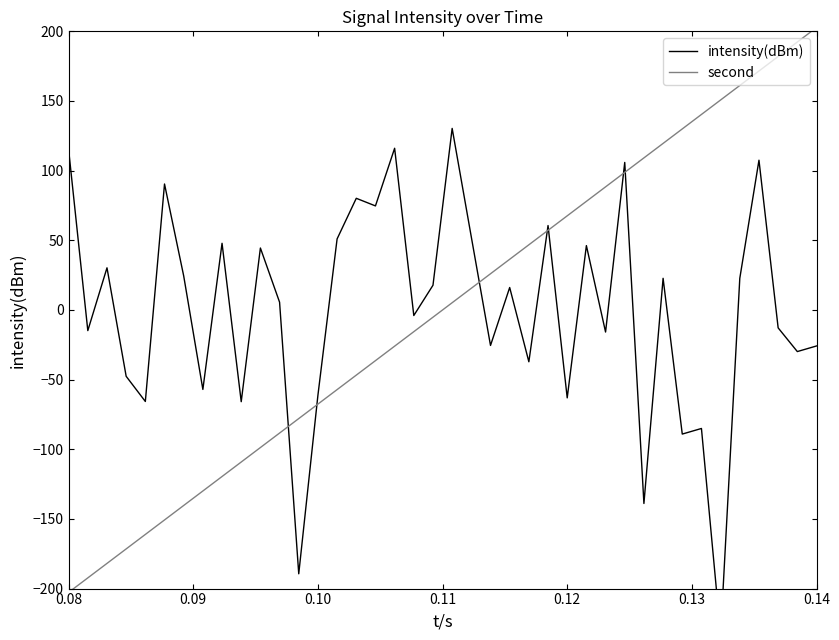

What is the minimum value for second?

-202.7